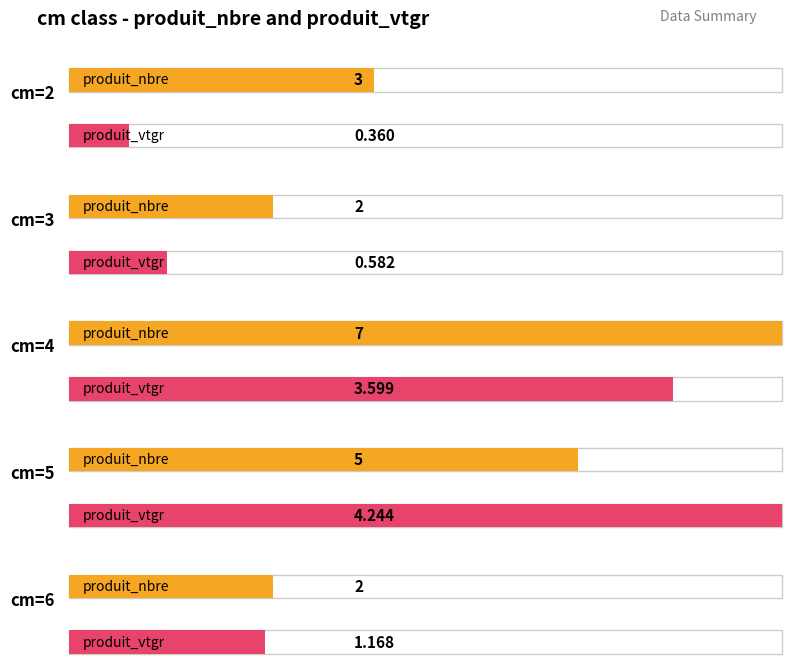

At which label does produit_nbre reach its minimum?

cm=3